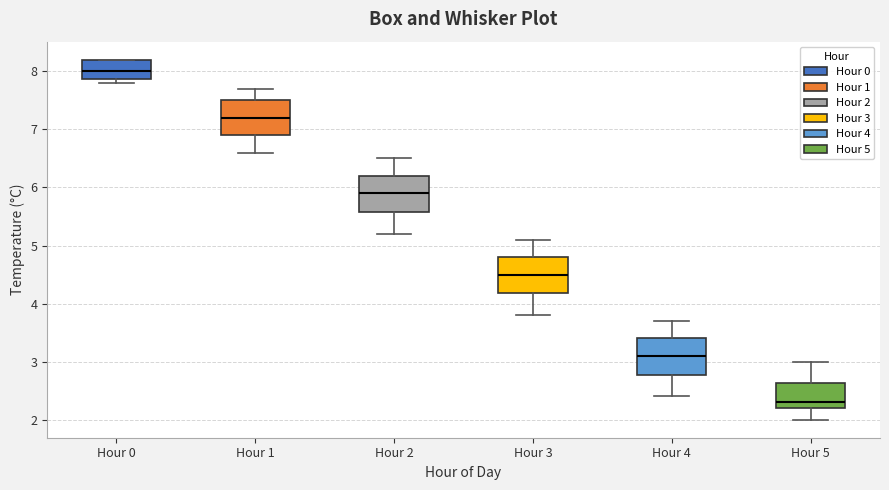

Reading left to right, transcribe this box plot: for each box, give where its median line is, the range the box spans, and where its two whiskers end, as read against the y-axis. The values are not printed on the chart, so give them approximately, as read against the axis.

Hour 0: median 8.0, box 7.9 to 8.2, whiskers 7.8 to 8.2
Hour 1: median 7.2, box 6.9 to 7.5, whiskers 6.6 to 7.7
Hour 2: median 5.9, box 5.6 to 6.2, whiskers 5.2 to 6.5
Hour 3: median 4.5, box 4.2 to 4.8, whiskers 3.8 to 5.1
Hour 4: median 3.1, box 2.8 to 3.4, whiskers 2.4 to 3.7
Hour 5: median 2.3, box 2.2 to 2.6, whiskers 2.0 to 3.0